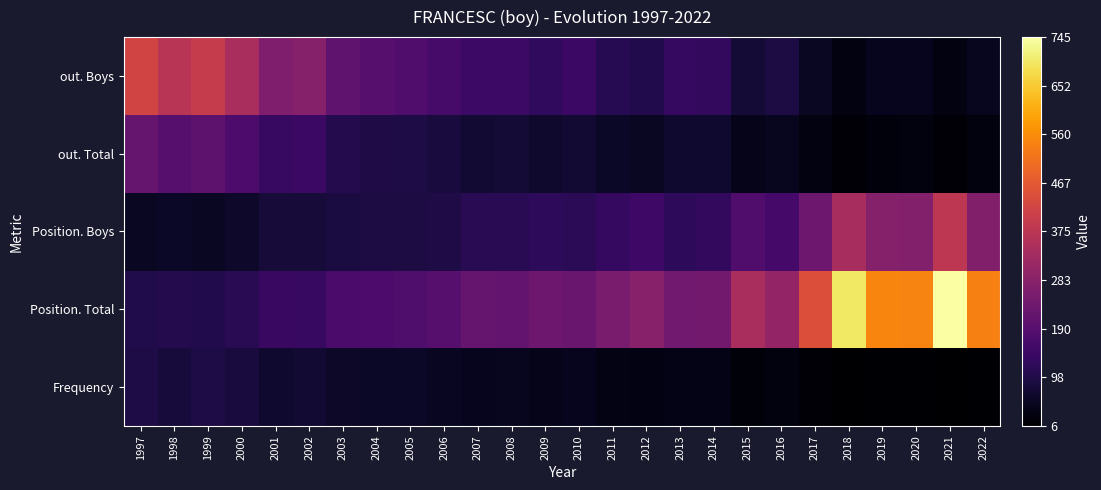

Count the number of data series in this chart.

5